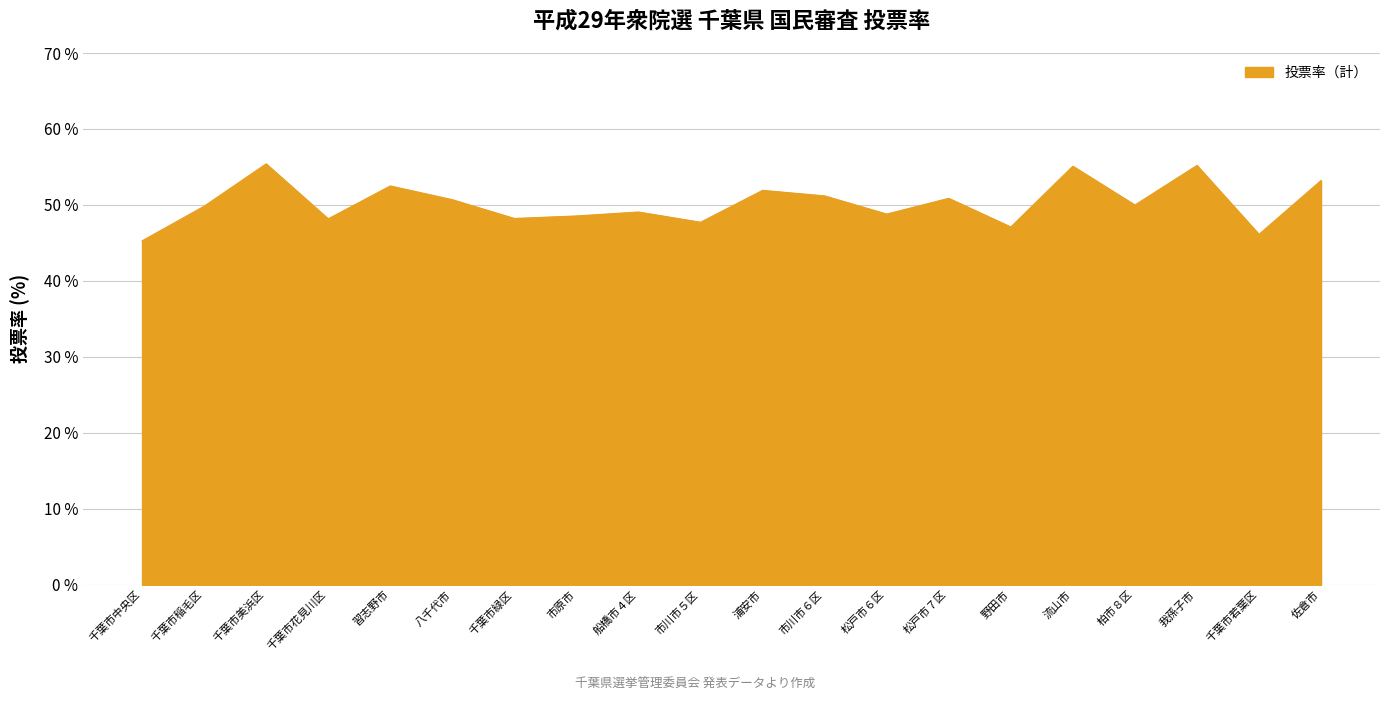

The value at 千葉市花見川区 is 23.6. True or false?

False